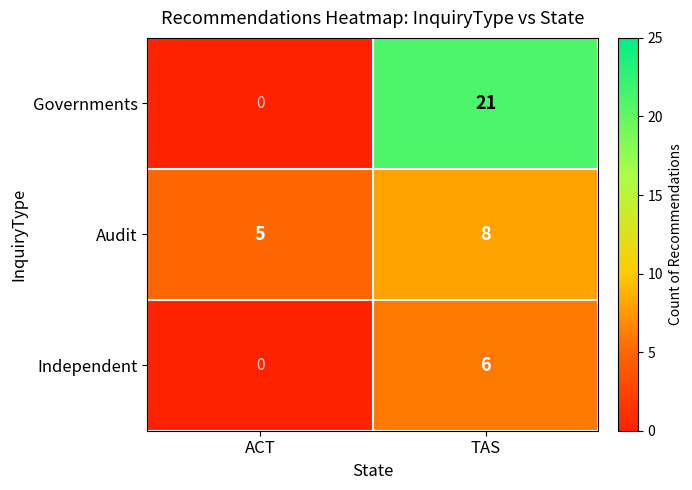

Rank the series at TAS from highest to lowest value.

Governments, Audit, Independent